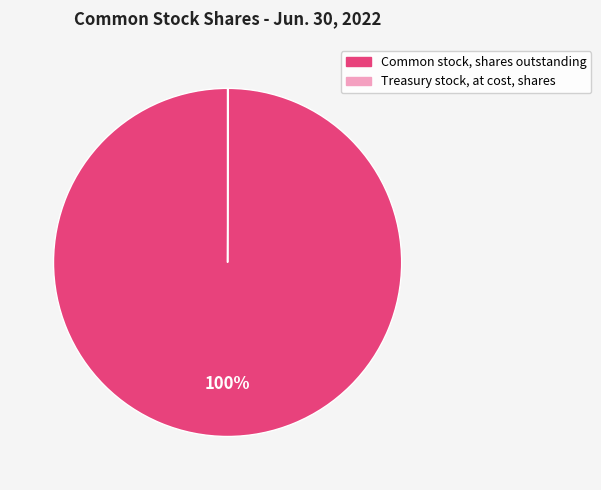

Does any single category account for the majority?

Yes